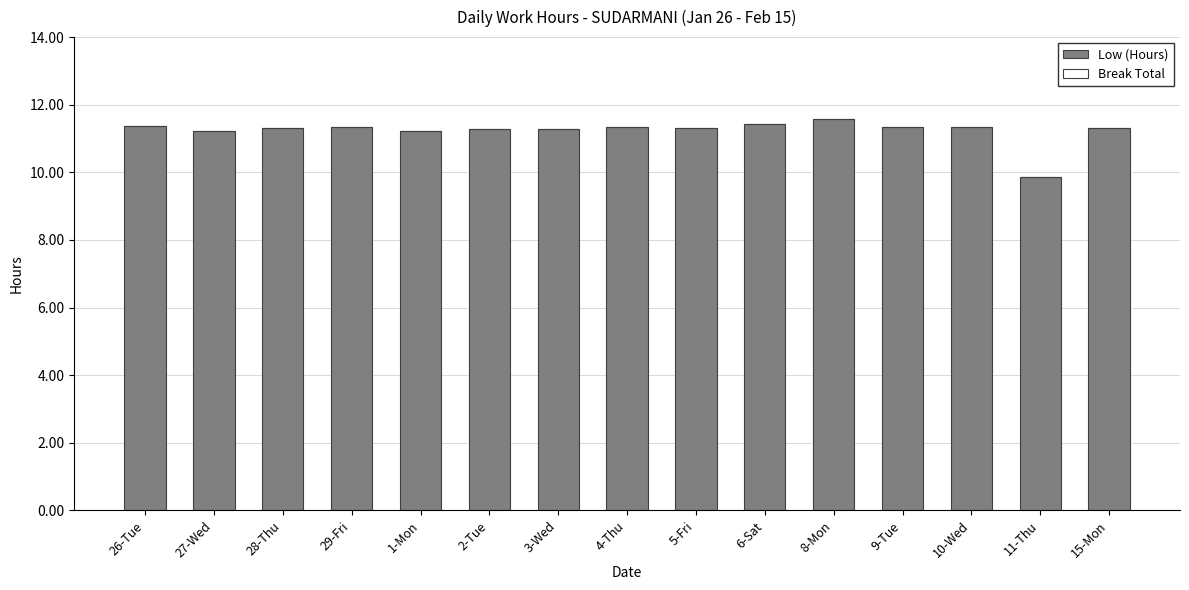

What is the ratio of the value at 4-Thu to the value at 26-Tue?

1.0